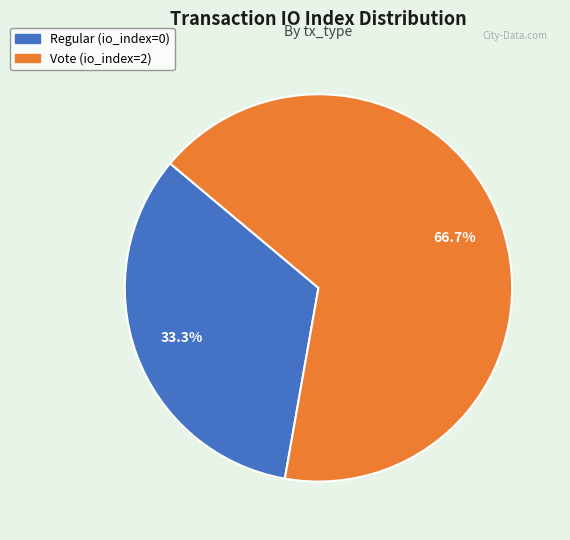

Rank the categories by value from highest to lowest.

Vote (io_index=2), Regular (io_index=0)